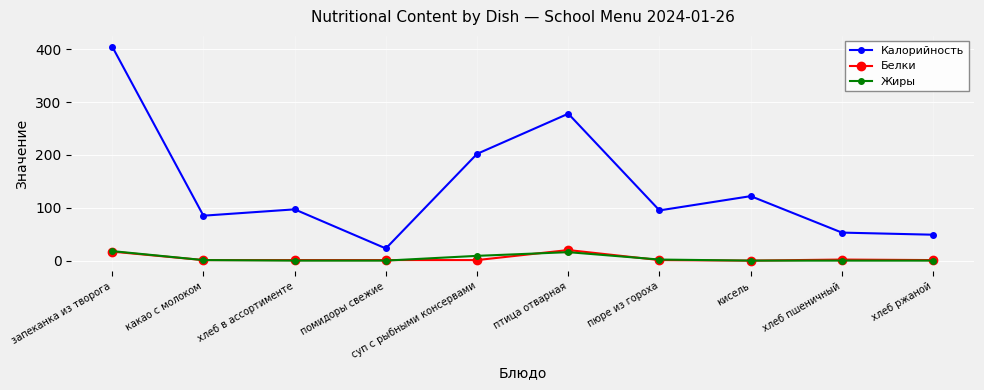

The Калорийность series shows 85 at какао с молоком. True or false?

True